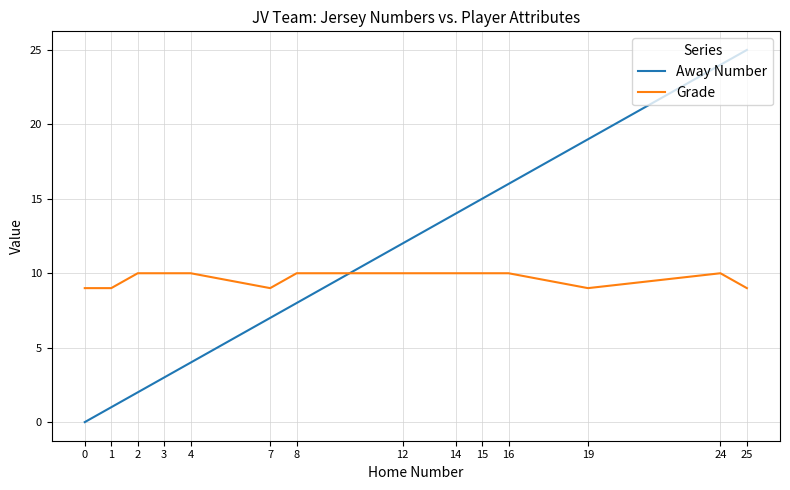

Is the value of Away Number at 25 greater than the value of Grade at 12?

Yes